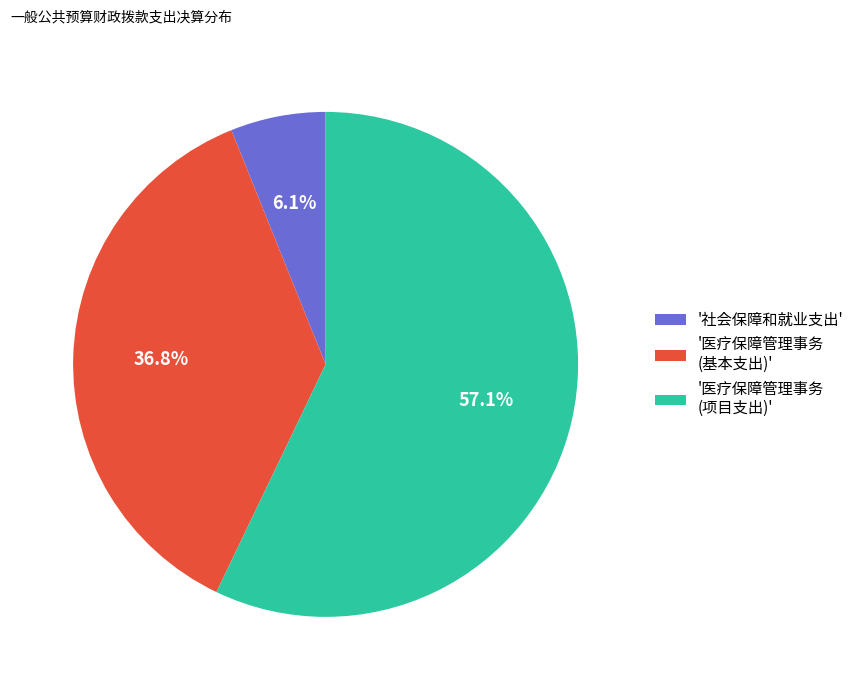

Between '医疗保障管理事务 (基本支出)' and '医疗保障管理事务 (项目支出)', which is larger?

'医疗保障管理事务 (项目支出)'